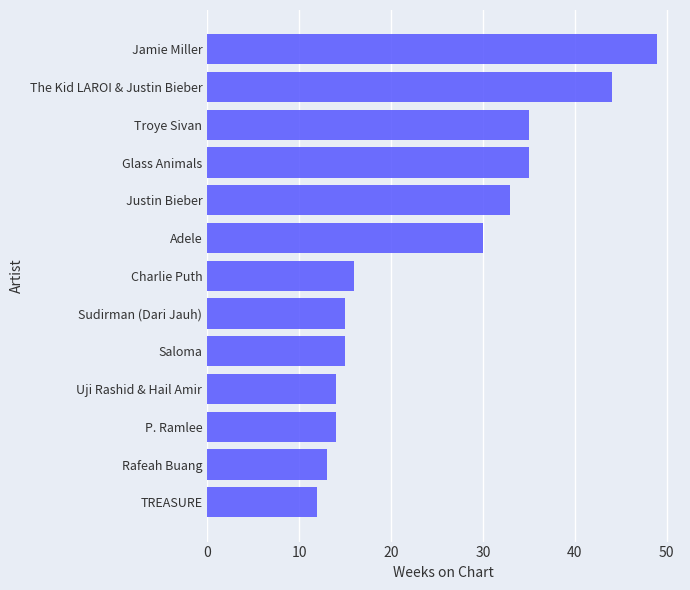

What is the minimum value shown in the chart?

12